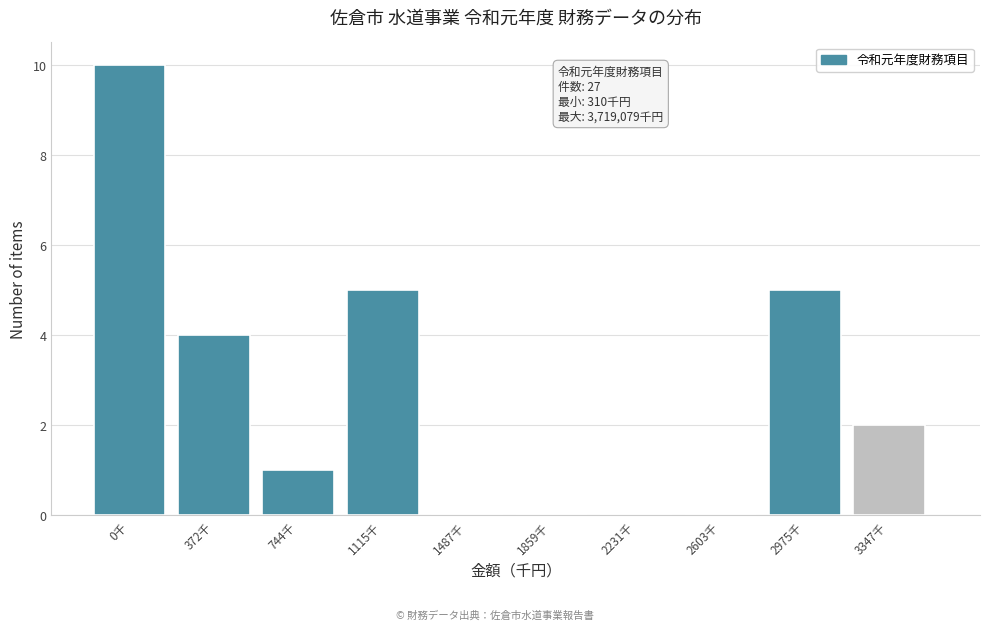

Reading left to right, transcribe all the data shown in this chart.

0千=10	372千=4	744千=1	1115千=5	1487千=0	1859千=0	2231千=0	2603千=0	2975千=5	3347千=2